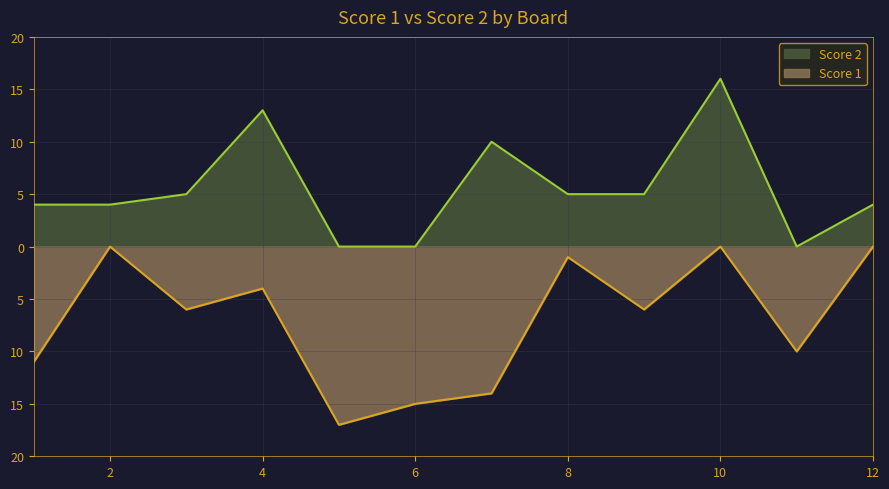

Reading right to left, transcribe all the data shown in this chart.

Score 1: 0	-10	0	-6	-1	-14	-15	-17	-4	-6	0	-11
Score 2: 4	0	16	5	5	10	0	0	13	5	4	4